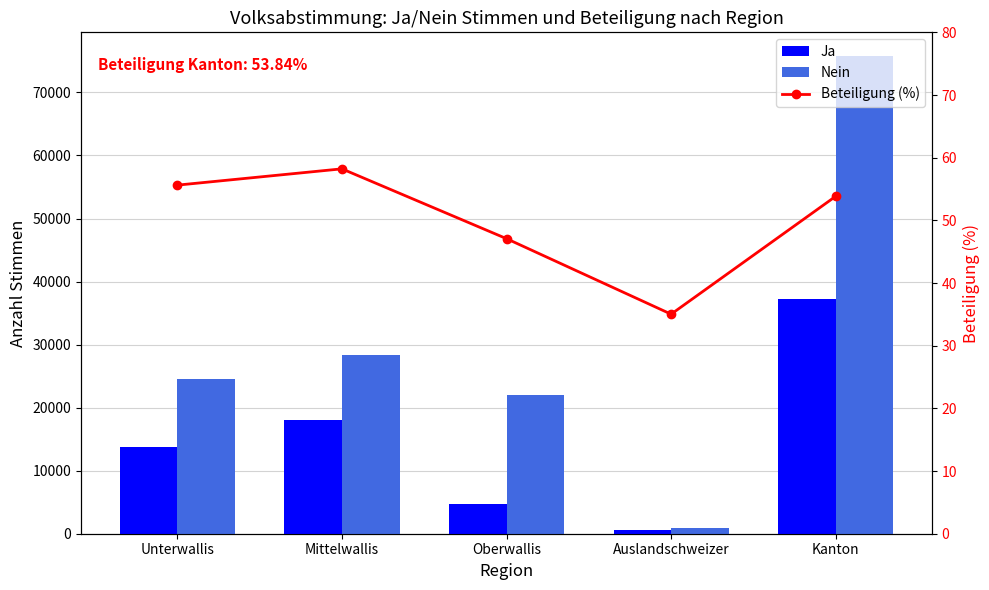

What is the total value across all series at Unterwallis?

38390.6